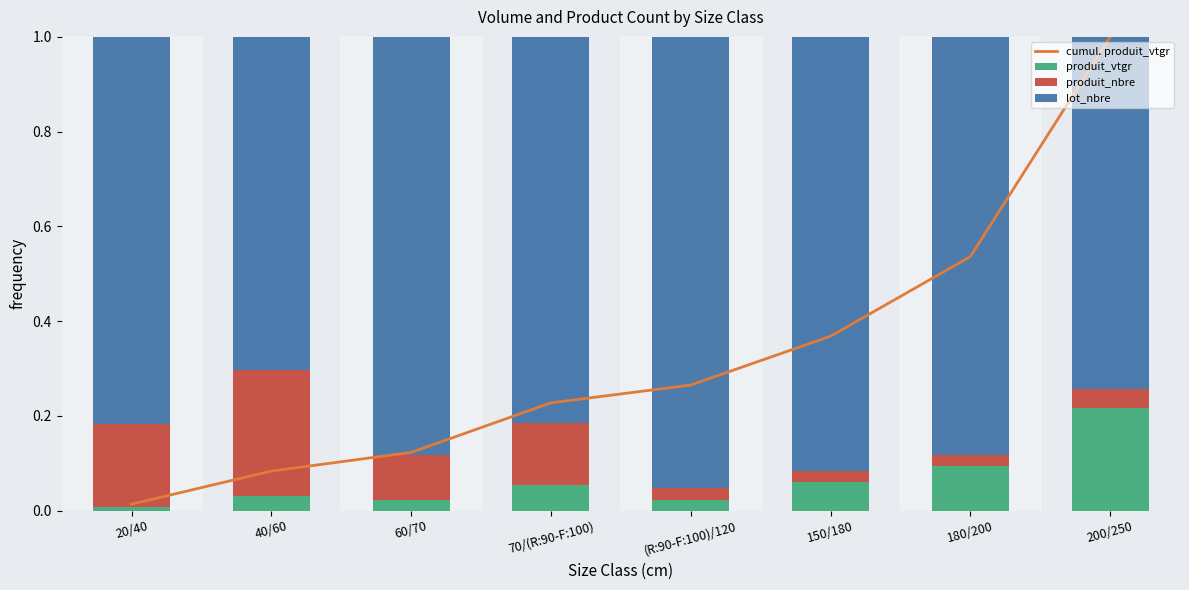

The produit_vtgr series shows 0.1 at 180/200. True or false?

True